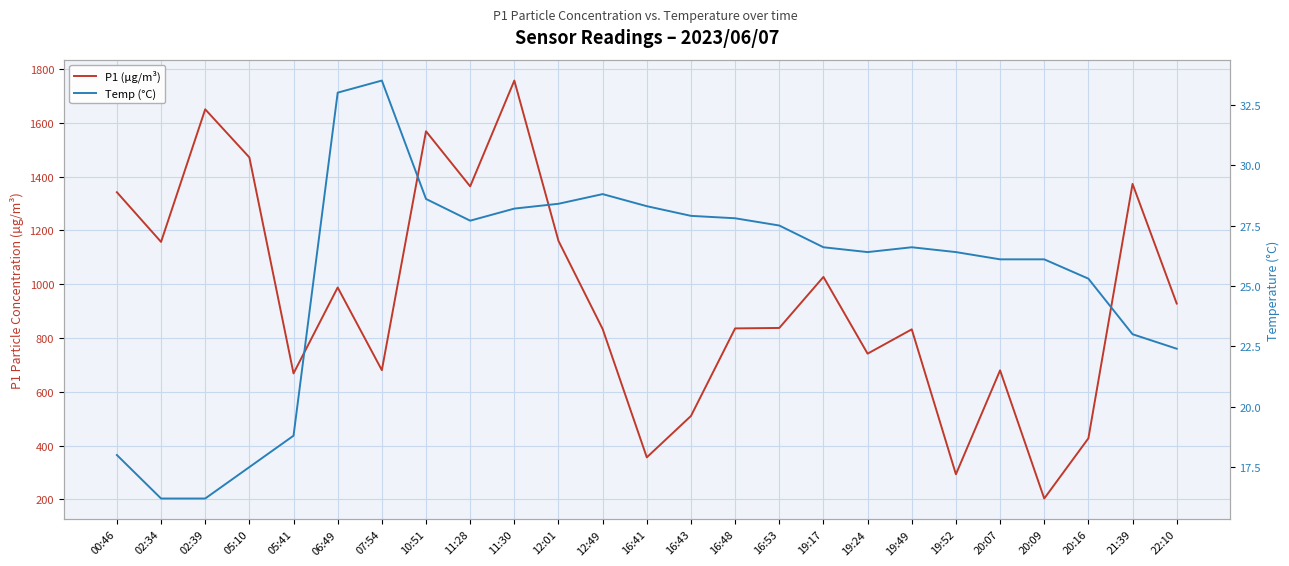

True or false: P1 (µg/m³) and Temp (°C) intersect in this chart.

False